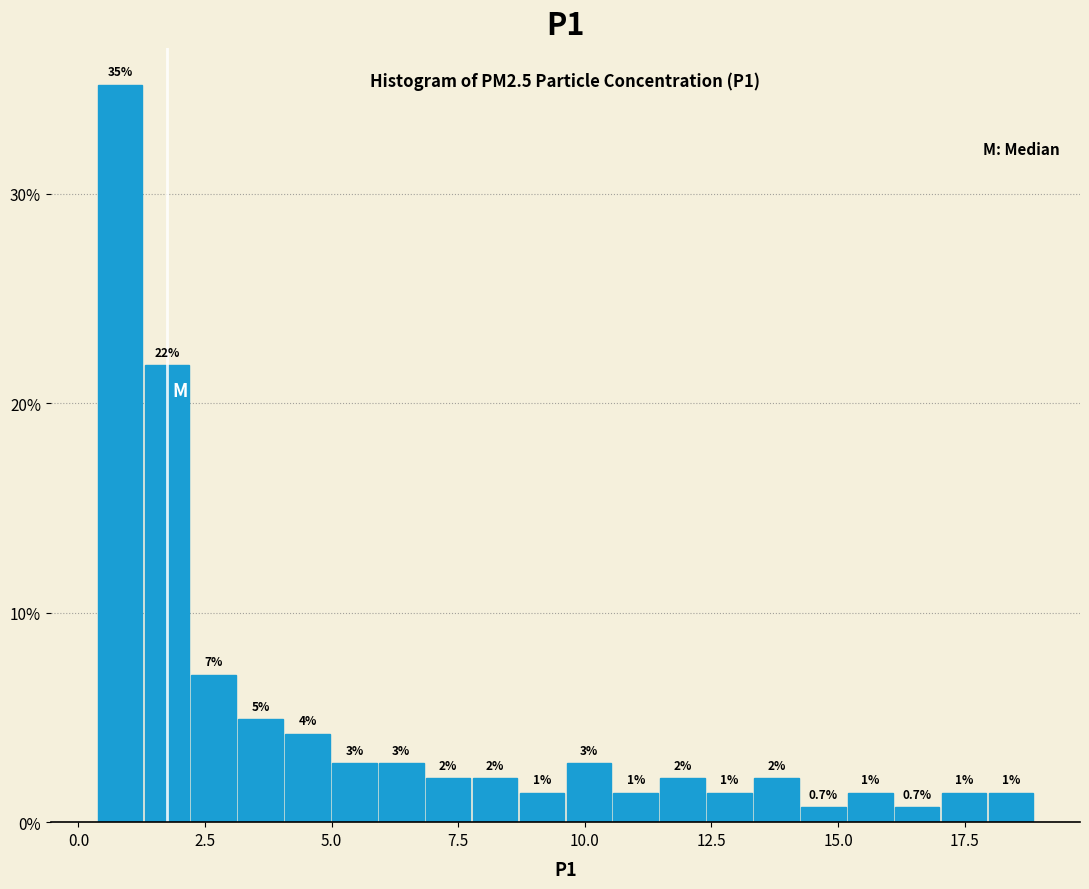

Read against the x-axis, roughly where is the centre of the tallest bar?

1.0